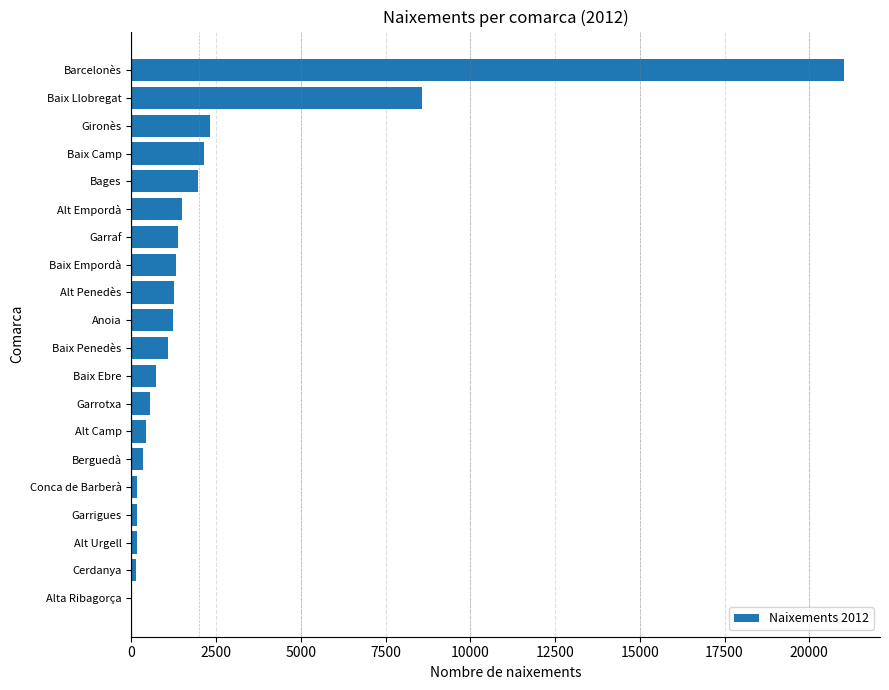

The value at Alt Empordà is 2630. True or false?

False